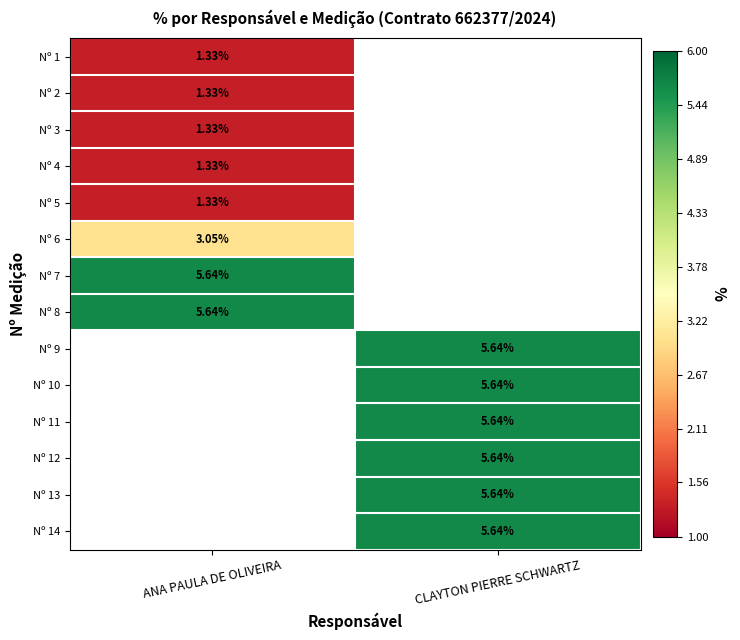

How many series are shown in this chart?

14